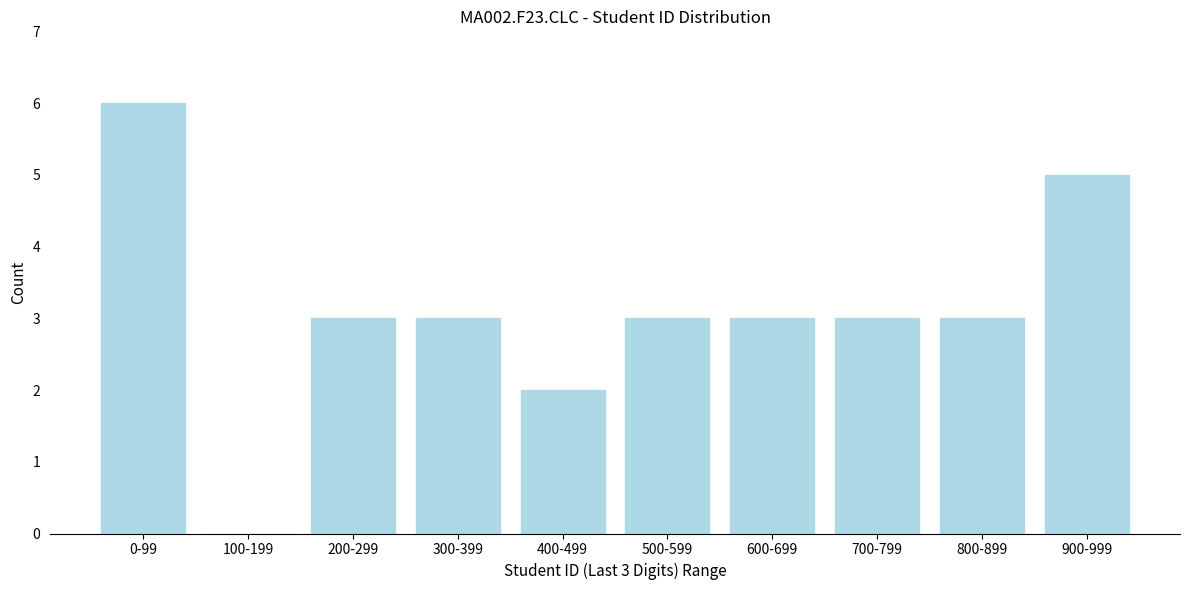

Reading right to left, transcribe all the data shown in this chart.

900-999=5	800-899=3	700-799=3	600-699=3	500-599=3	400-499=2	300-399=3	200-299=3	100-199=0	0-99=6